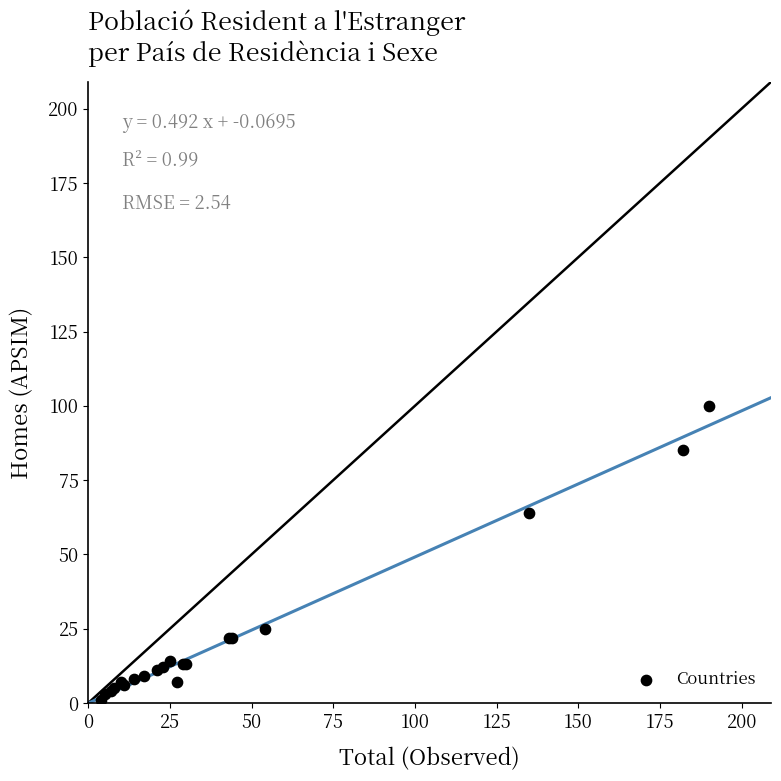

What Y value in the scatter plot is closest to 50?

64